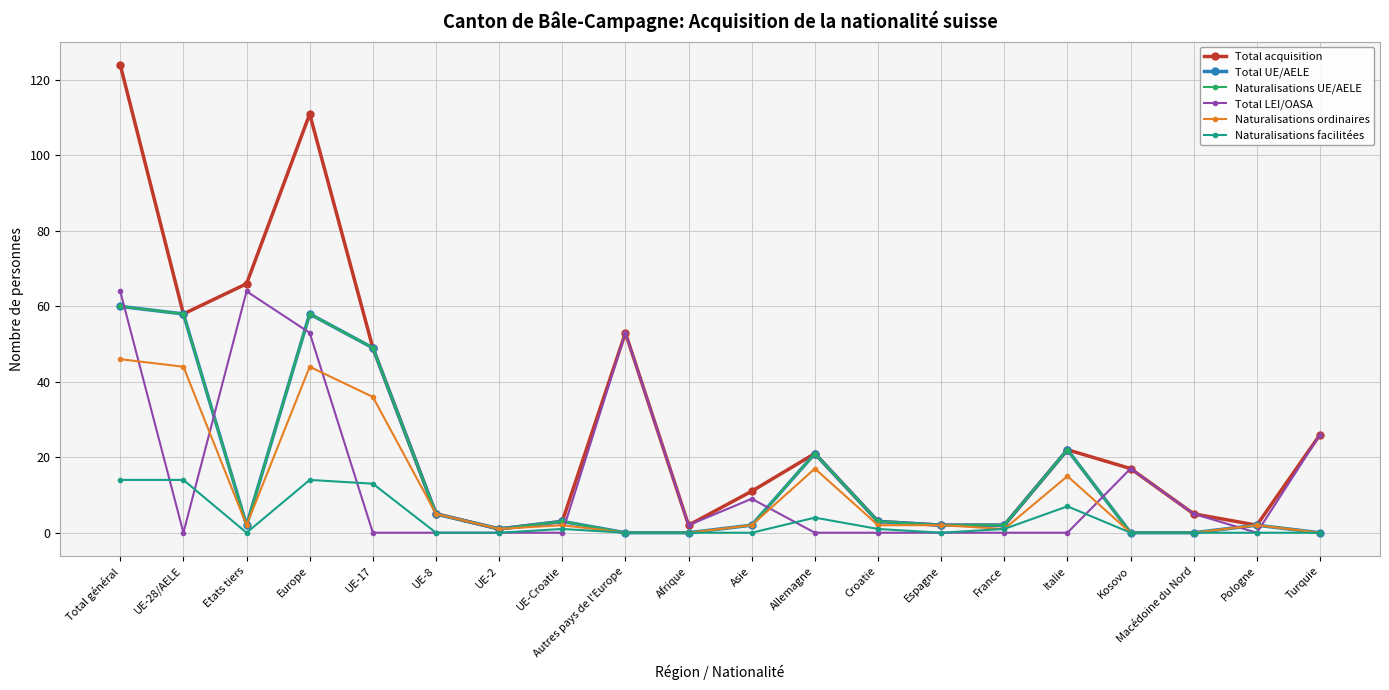

True or false: Naturalisations UE/AELE and Naturalisations ordinaires intersect in this chart.

False